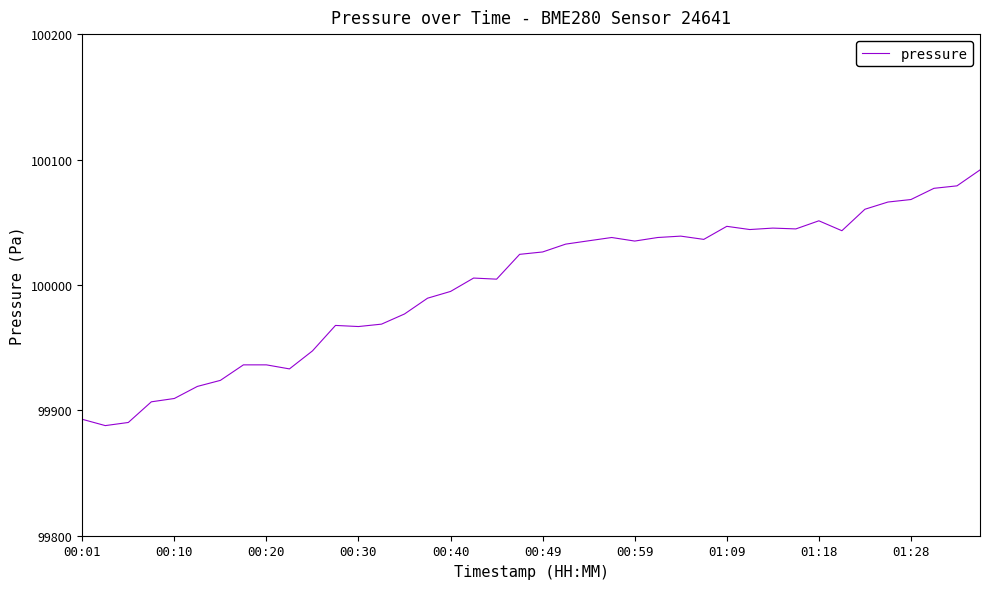

What is the smallest value displayed?

99887.8